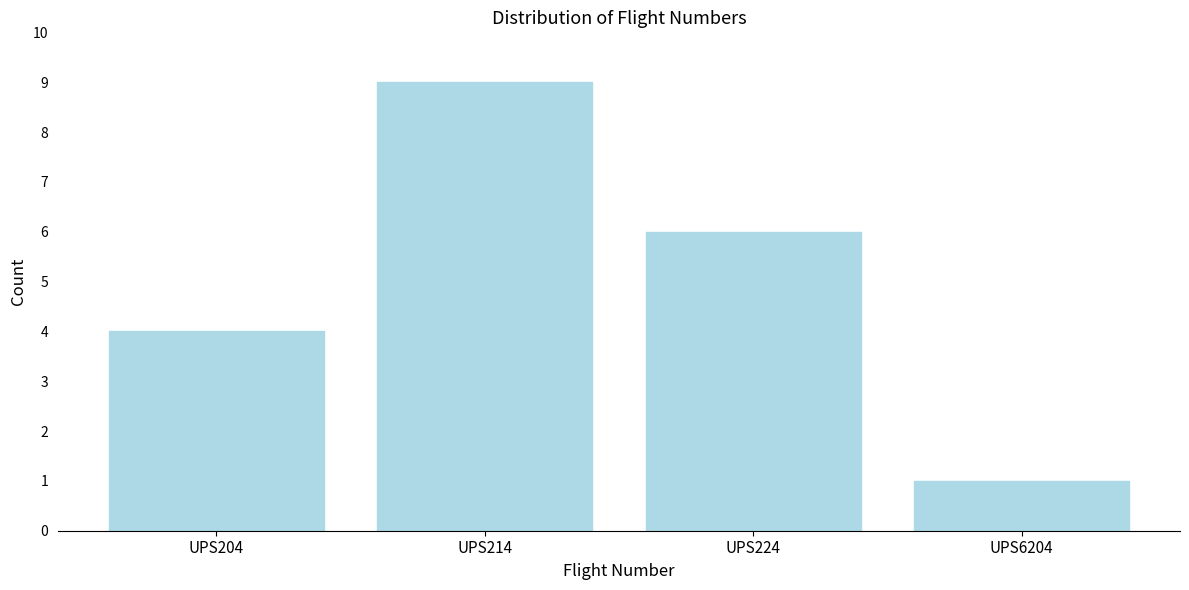

Reading right to left, transcribe all the data shown in this chart.

1	6	9	4